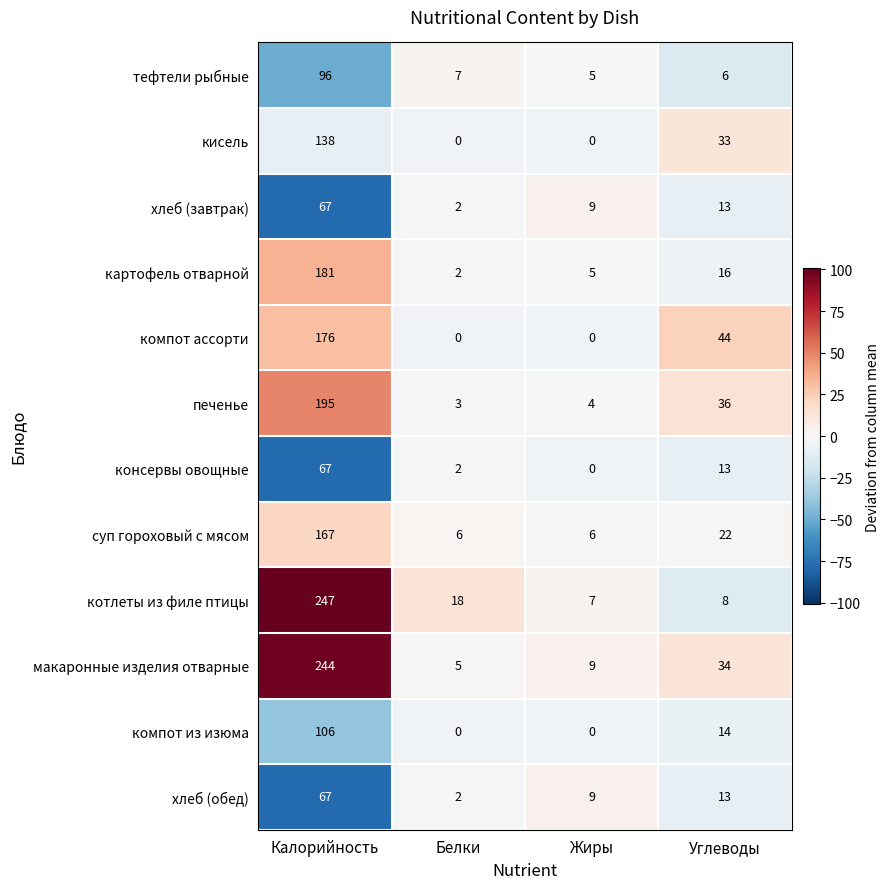

True or false: компот ассорти has a value of 176 at Калорийность.

True